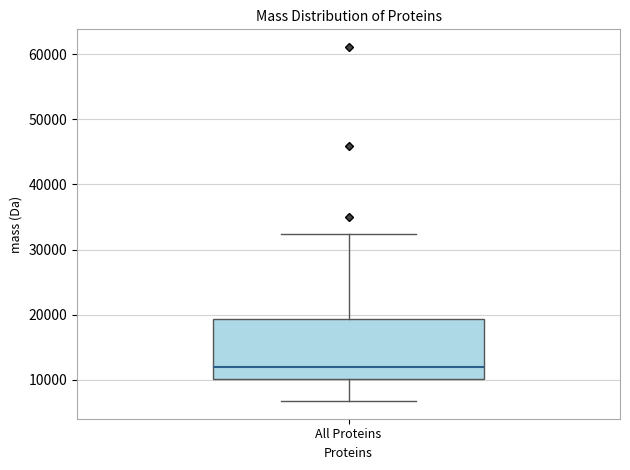

Where is the upper edge of the box for All Proteins on the y-axis? The values are not printed on the chart, so give them approximately, as read against the axis.

19000